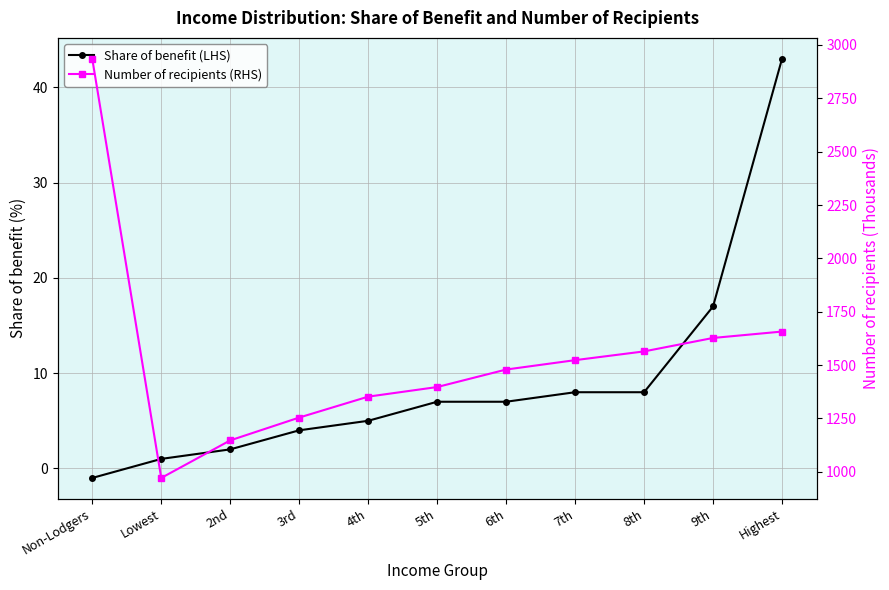

Reading left to right, what are all the values shown in this chart?

Share of benefit (LHS): -1	1	2	4	5	7	7	8	8	17	43
Number of recipients (RHS): 2935	971	1147	1254	1352	1397	1479	1523	1564	1627	1657